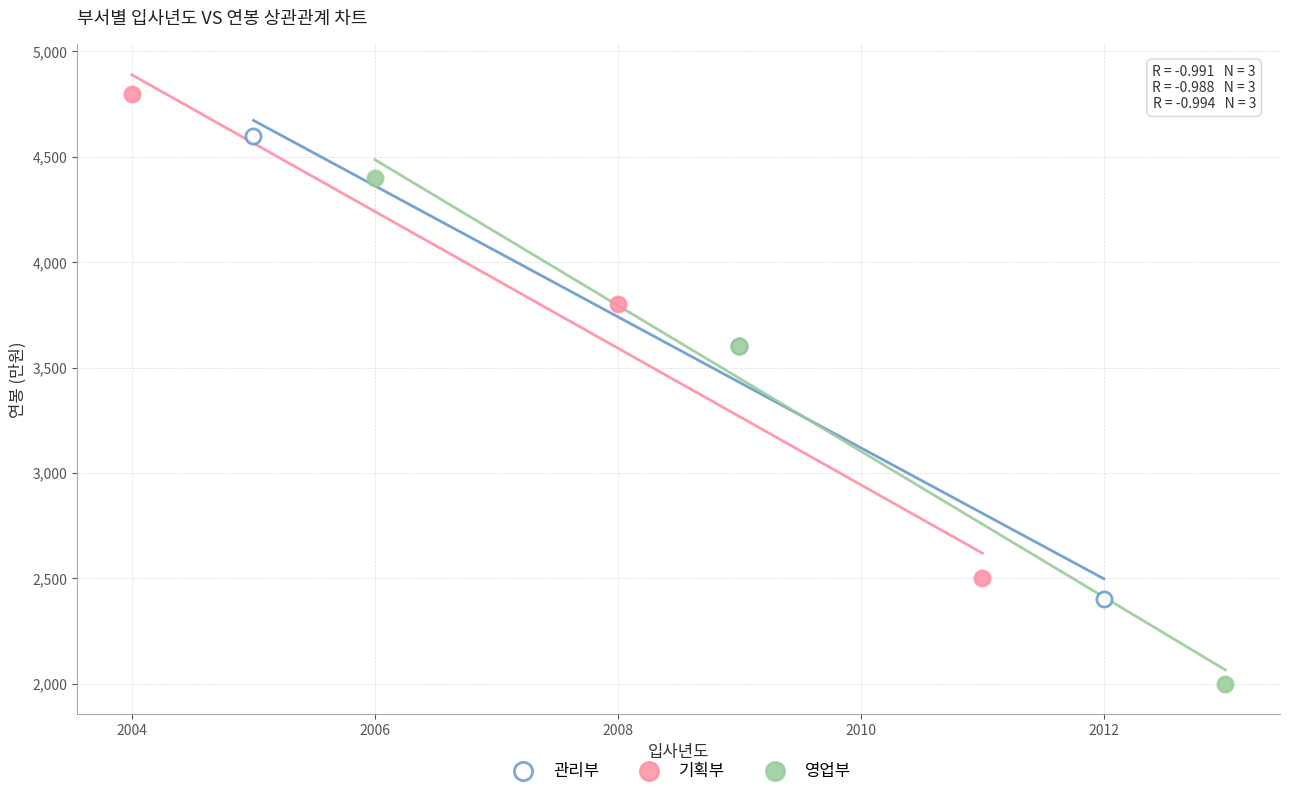

Which series has the largest Y range (max minus min)?

영업부